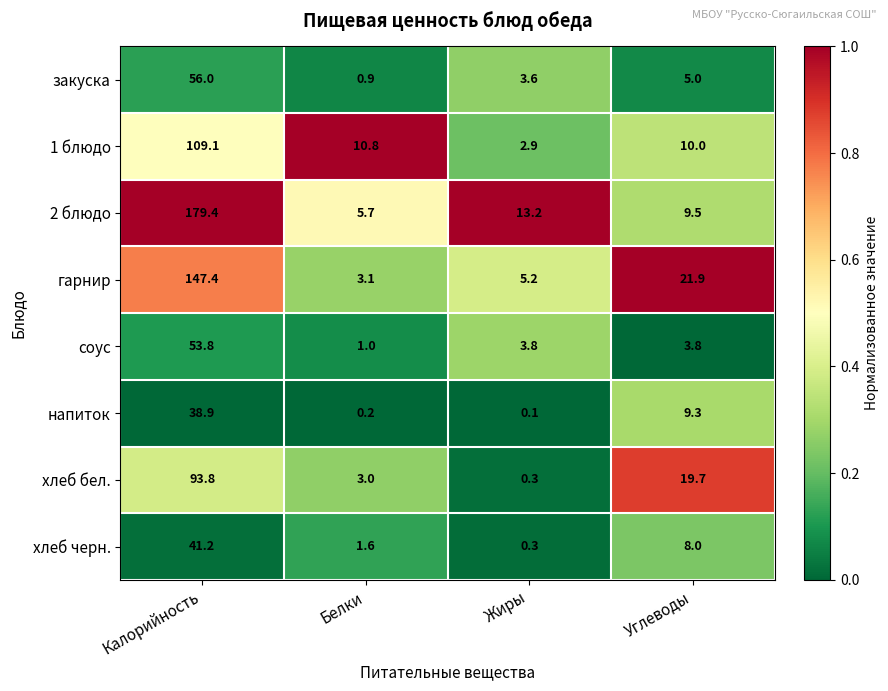

What is the difference between the highest and lowest values at Углеводы?

18.1